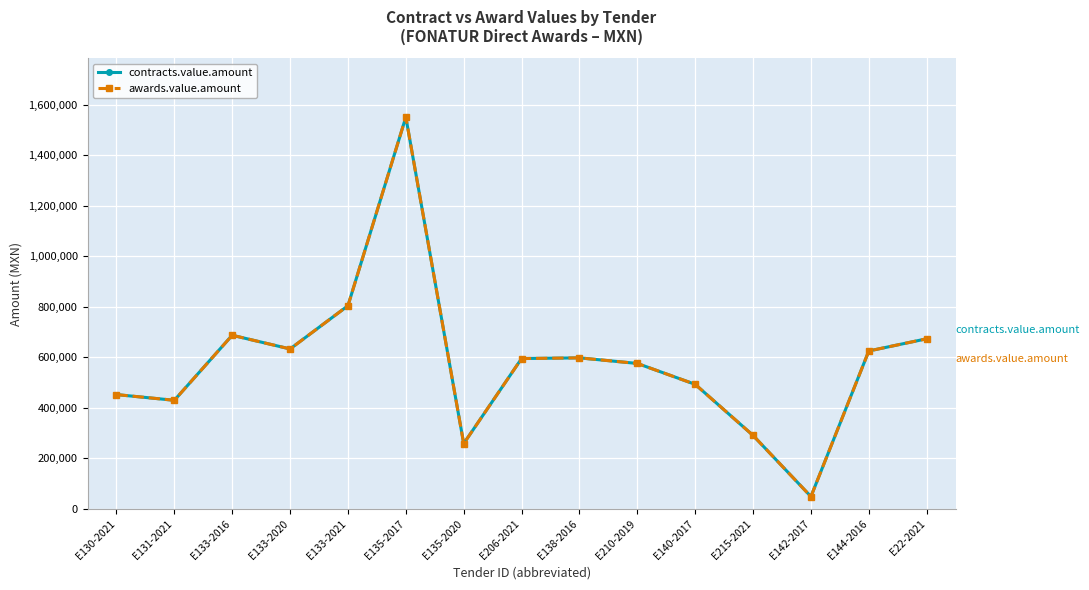

What is the total value across all series at E210-2019?

1151257.8